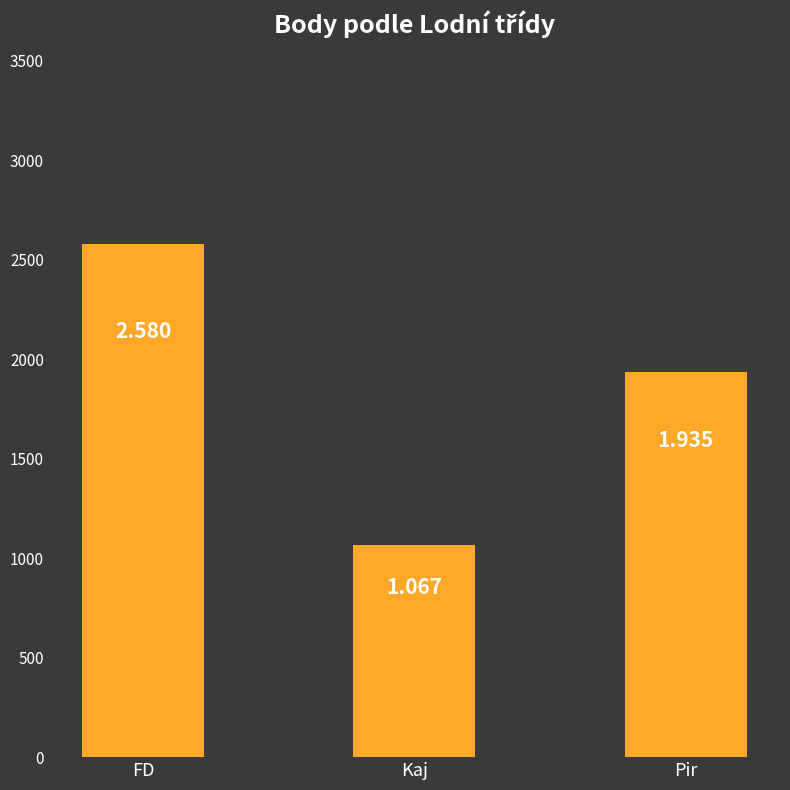

Reading left to right, extract all data points from this chart.

FD=2580	Kaj=1067	Pir=1935